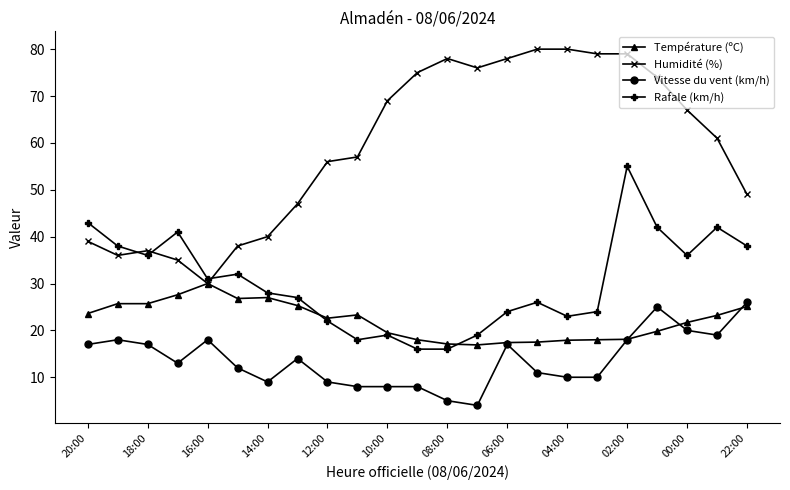

What is the minimum value for Vitesse du vent (km/h)?

4.0